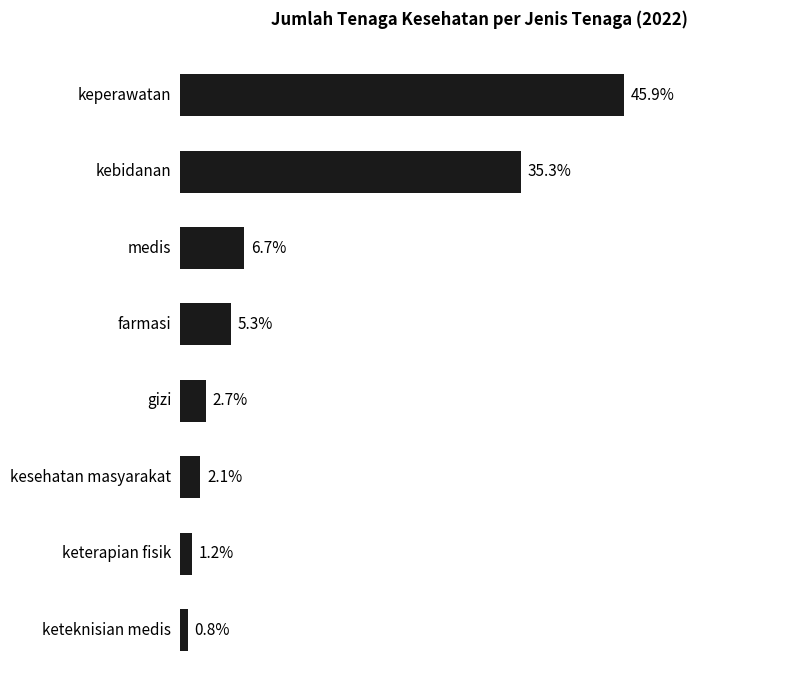

What is the maximum value shown in the chart?

45.9